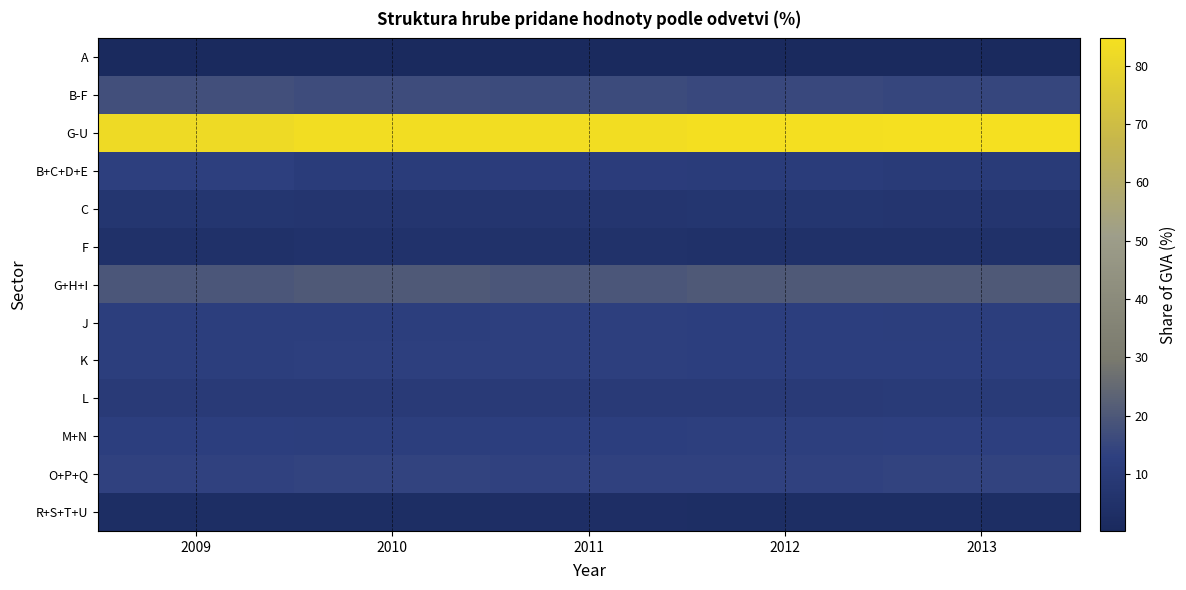

Which category has the highest value across all series?

2013